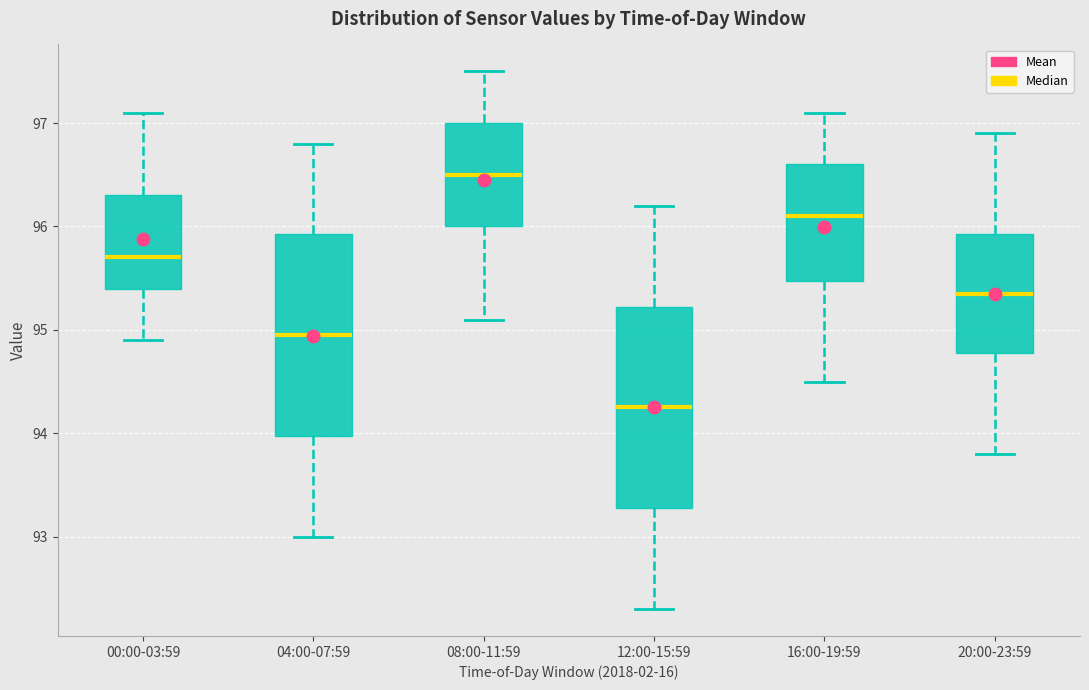

Reading left to right, read every box against the y-axis: the position of its median line, the range the box covers, and the ends of its whiskers. The values are not printed on the chart, so give them approximately, as read against the axis.

00:00-03:59: median 95.7, box 95.4 to 96.3, whiskers 94.9 to 97.1
04:00-07:59: median 95.0, box 94.0 to 95.9, whiskers 93.0 to 96.8
08:00-11:59: median 96.5, box 96.0 to 97.0, whiskers 95.1 to 97.5
12:00-15:59: median 94.3, box 93.3 to 95.2, whiskers 92.3 to 96.2
16:00-19:59: median 96.1, box 95.5 to 96.6, whiskers 94.5 to 97.1
20:00-23:59: median 95.4, box 94.8 to 95.9, whiskers 93.8 to 96.9